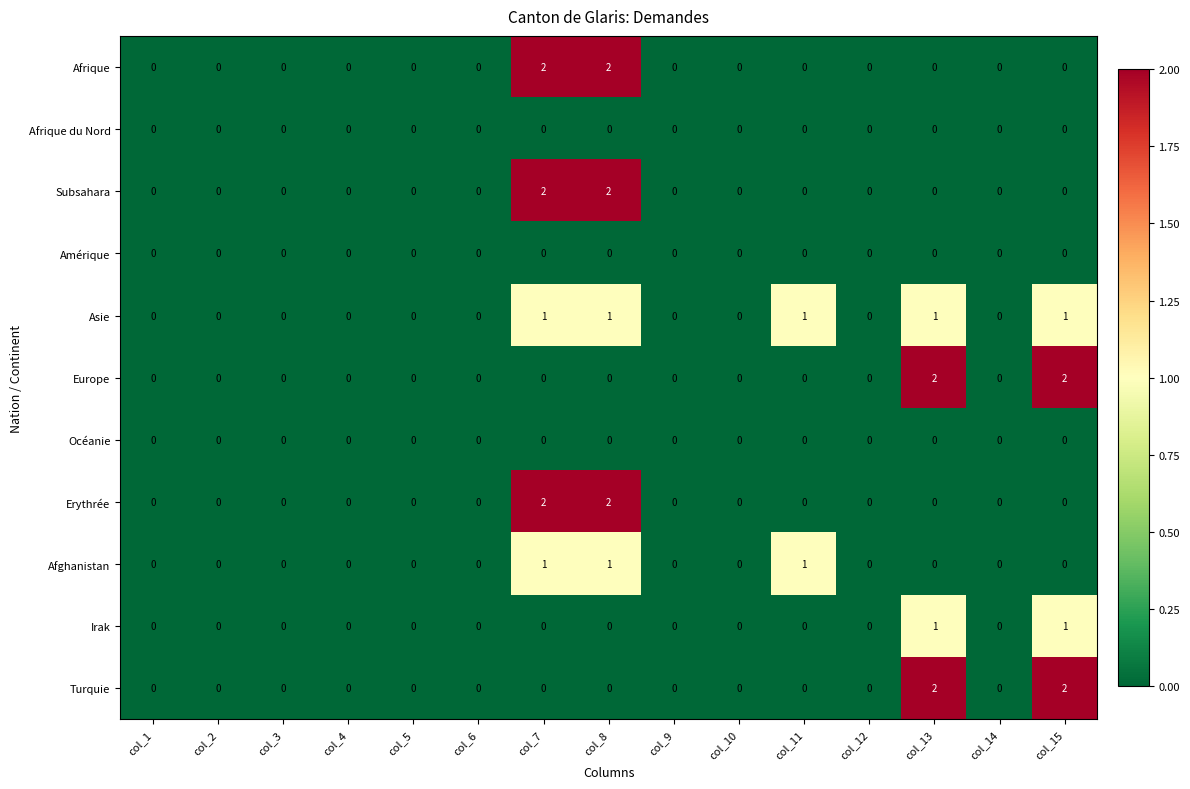

What is the sum of all Erythrée values?

4